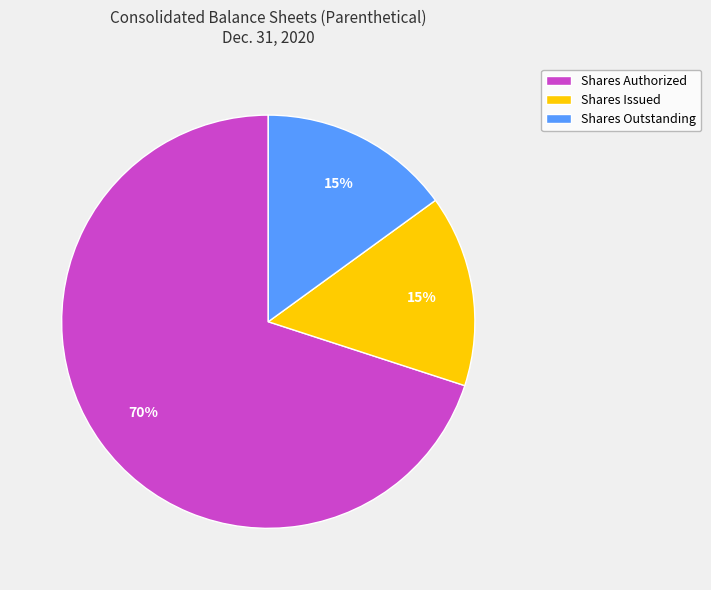

Which slice is the largest?

Shares Authorized